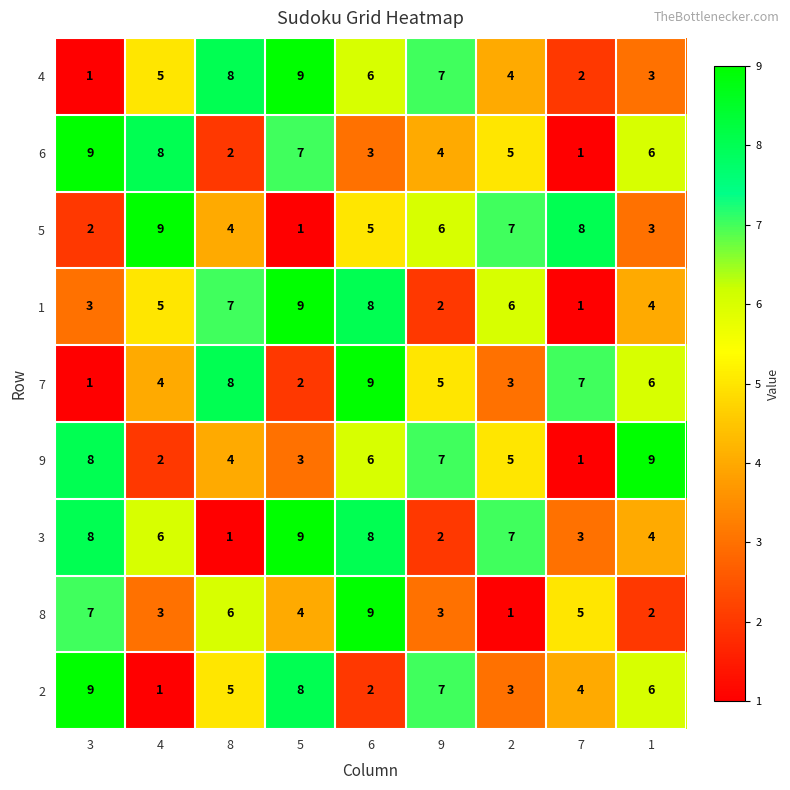

Which series has the largest total across all categories?

3